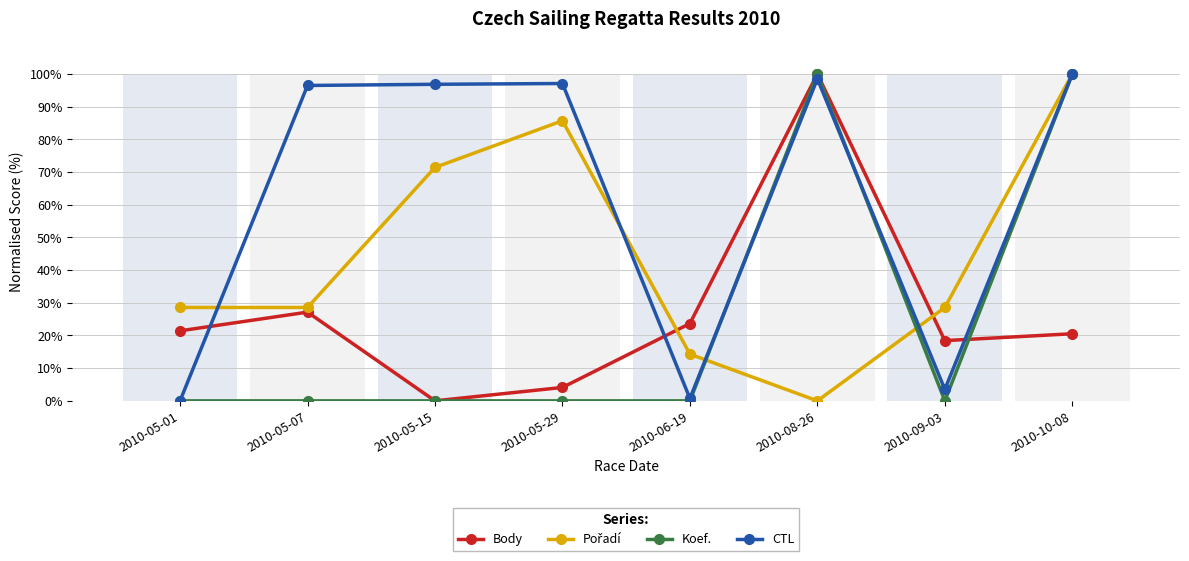

Which series changed the most between 2010-05-01 and 2010-06-19?

Pořadí